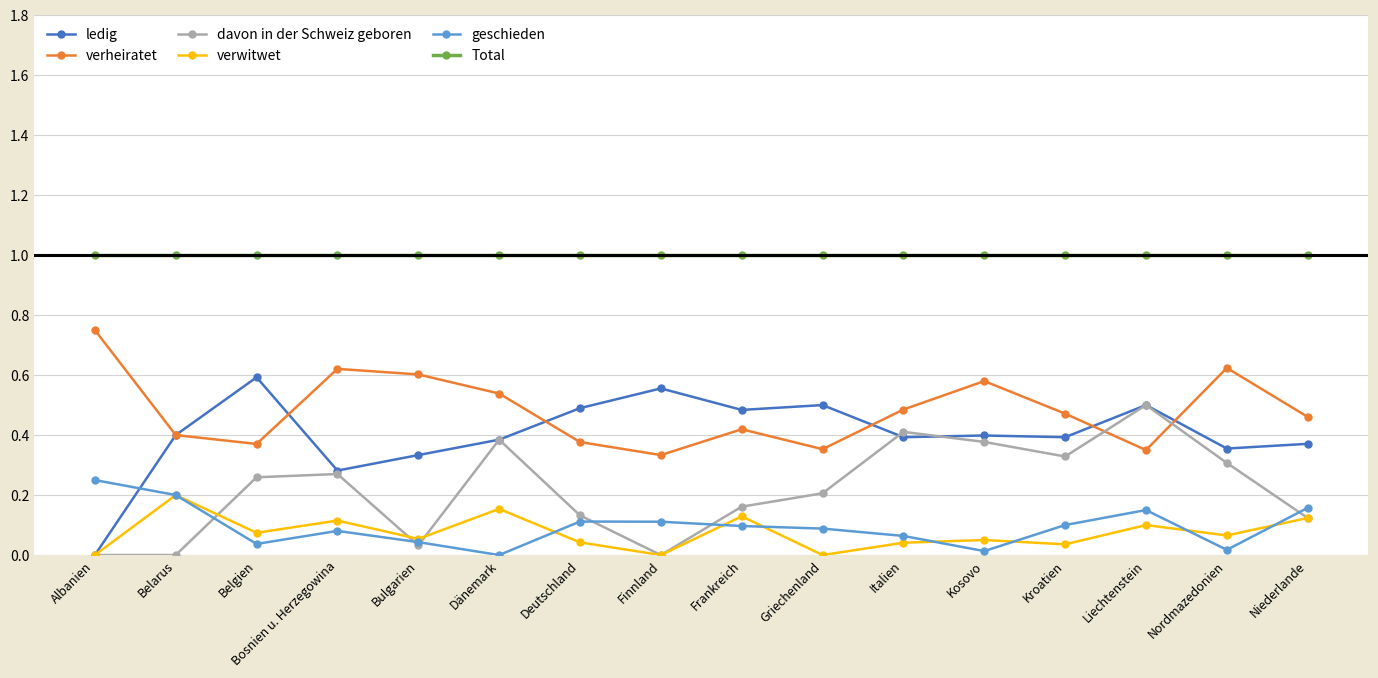

True or false: davon in der Schweiz geboren has a value of 0.4 at Belgien.

False